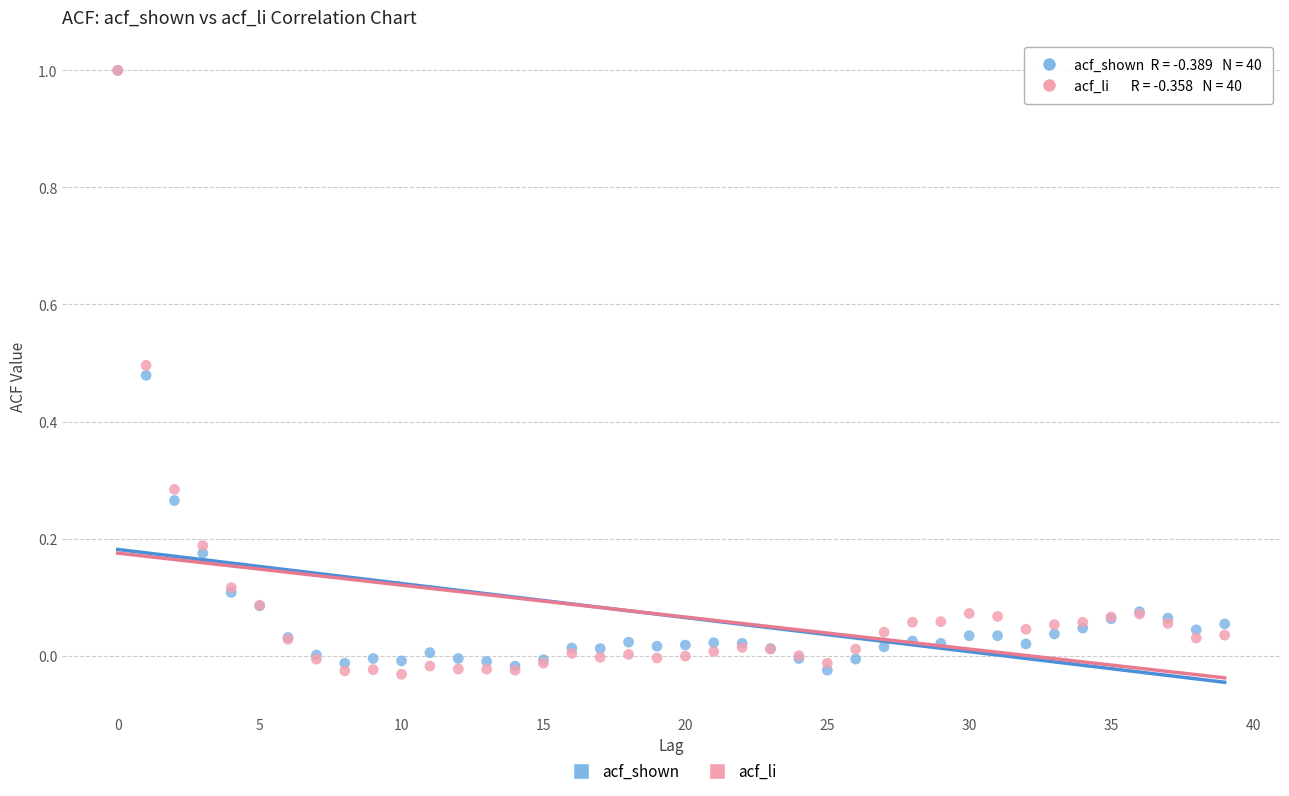

What are all the series names shown in the legend?

acf_shown, acf_li